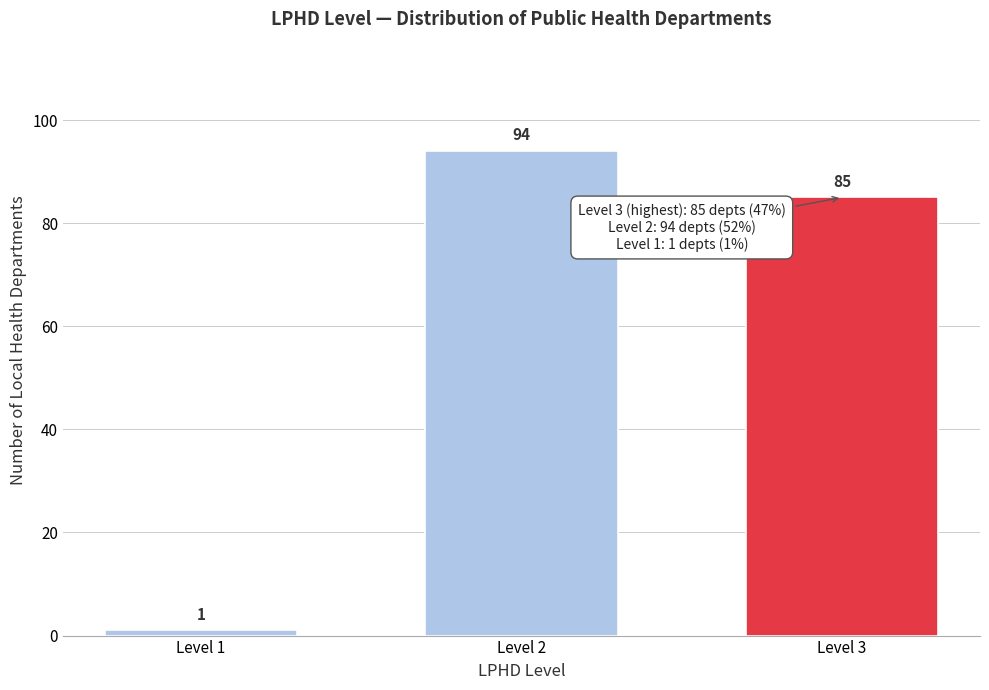

Reading left to right, list all the values displayed in this chart.

1	94	85